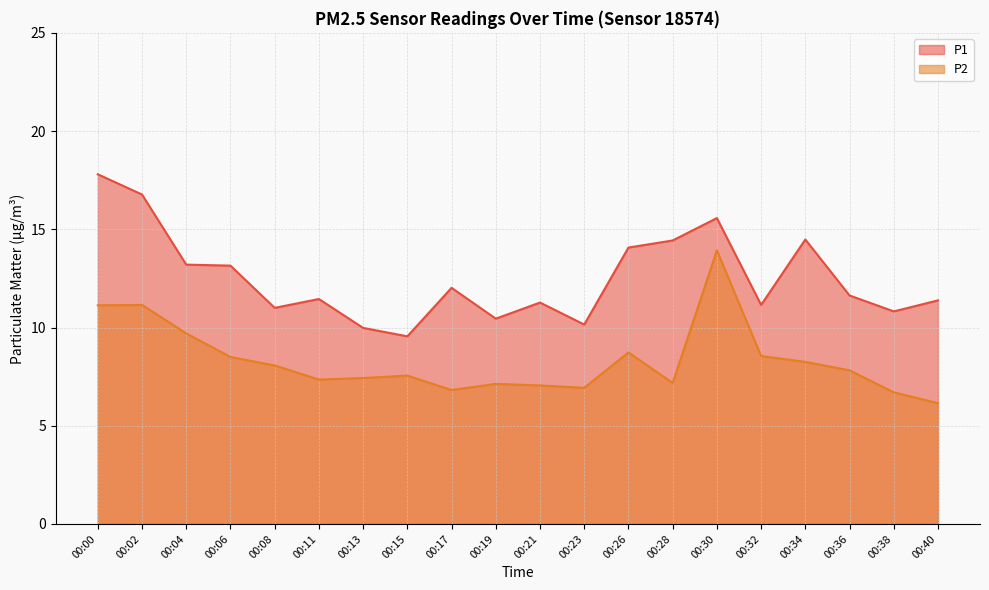

What is the value of the P2 point at the 14th from the left?

7.2